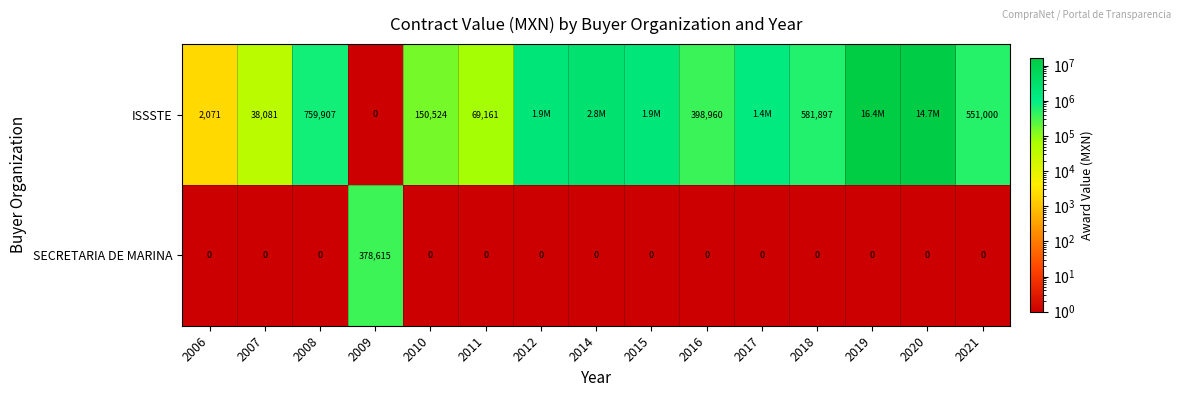

Is the value of ISSSTE at 2007 greater than the value of SECRETARIA DE MARINA at 2009?

No